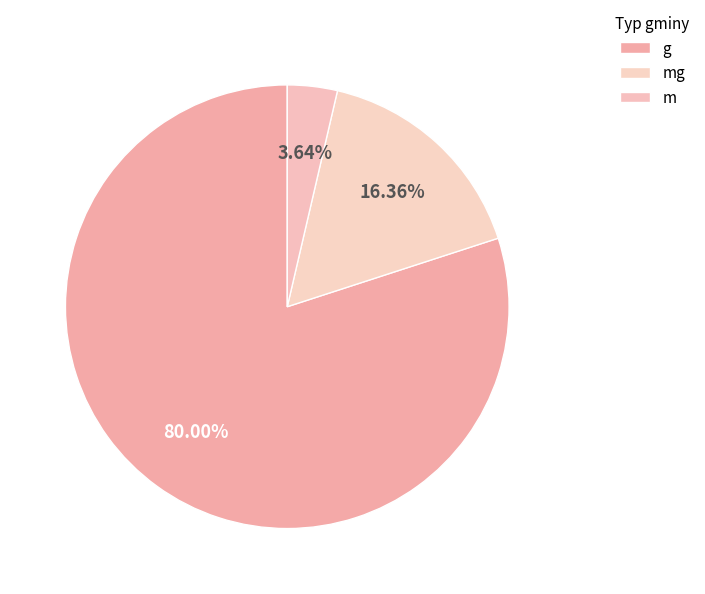

Rank the categories by value from lowest to highest.

m, mg, g